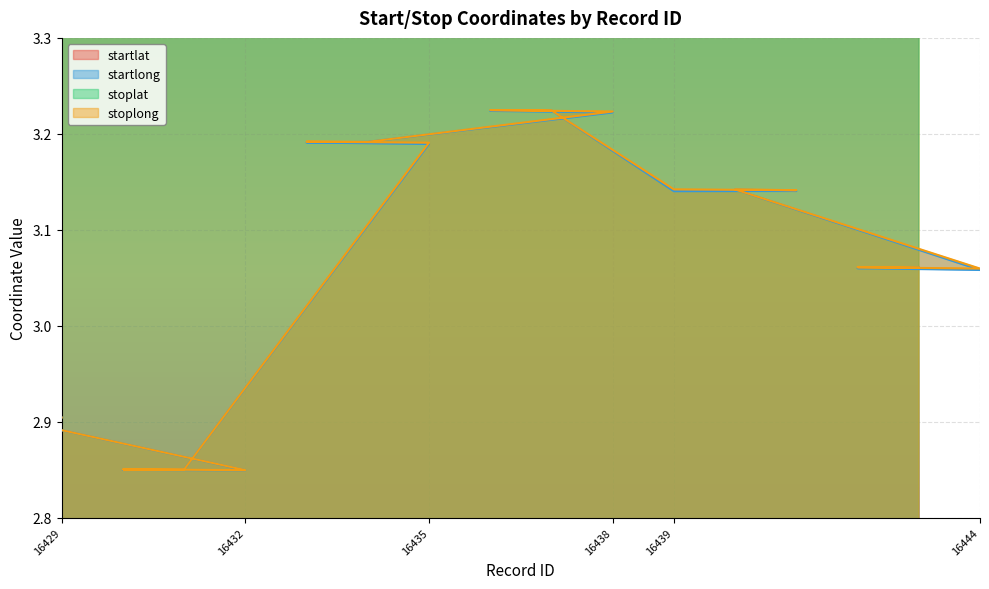

Is it true that stoplong equals 4.0 at 16431?

False